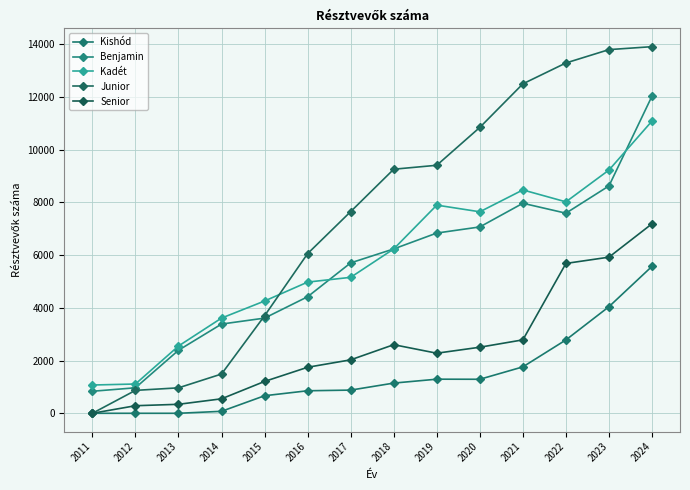

Count the number of data series in this chart.

5